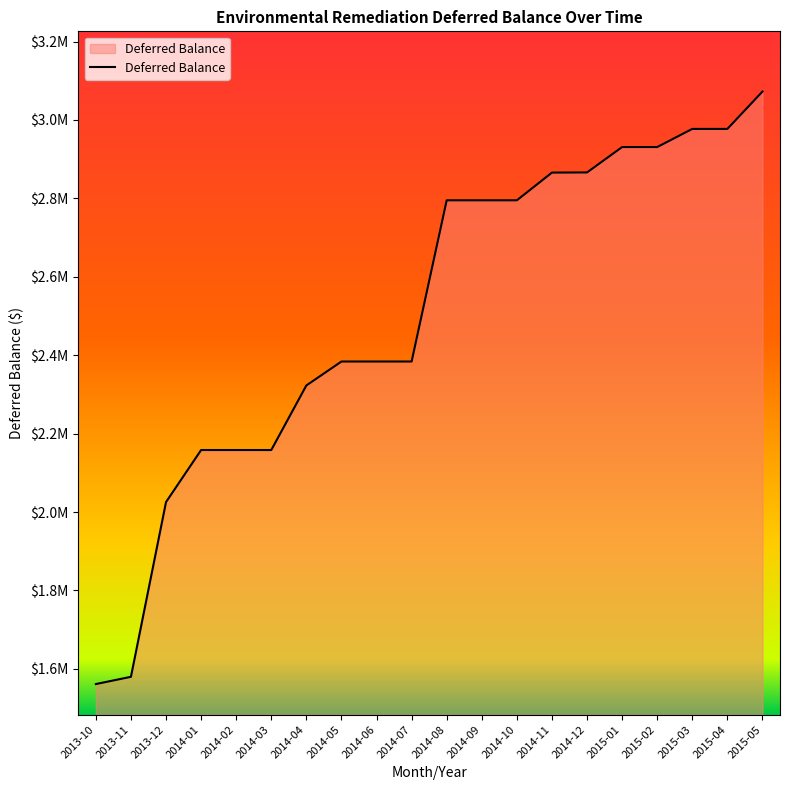

Does the chart display data point markers on the line(s)?

No